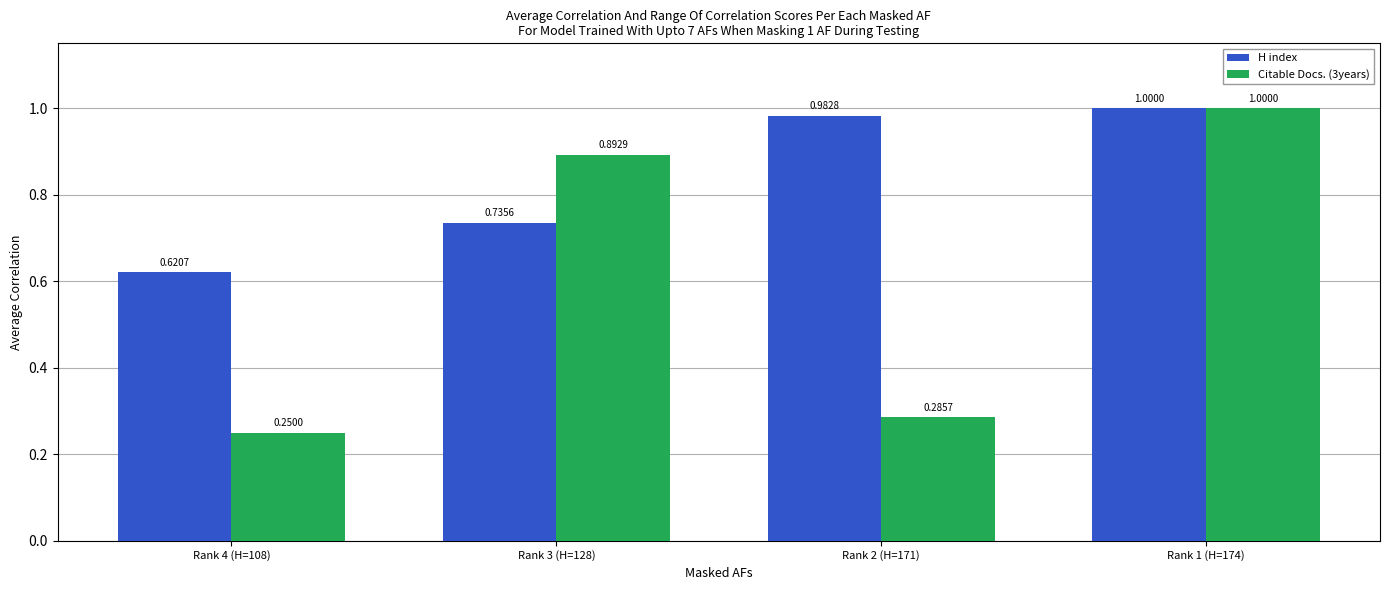

What position from the right is Rank 1 (H=174)?

1